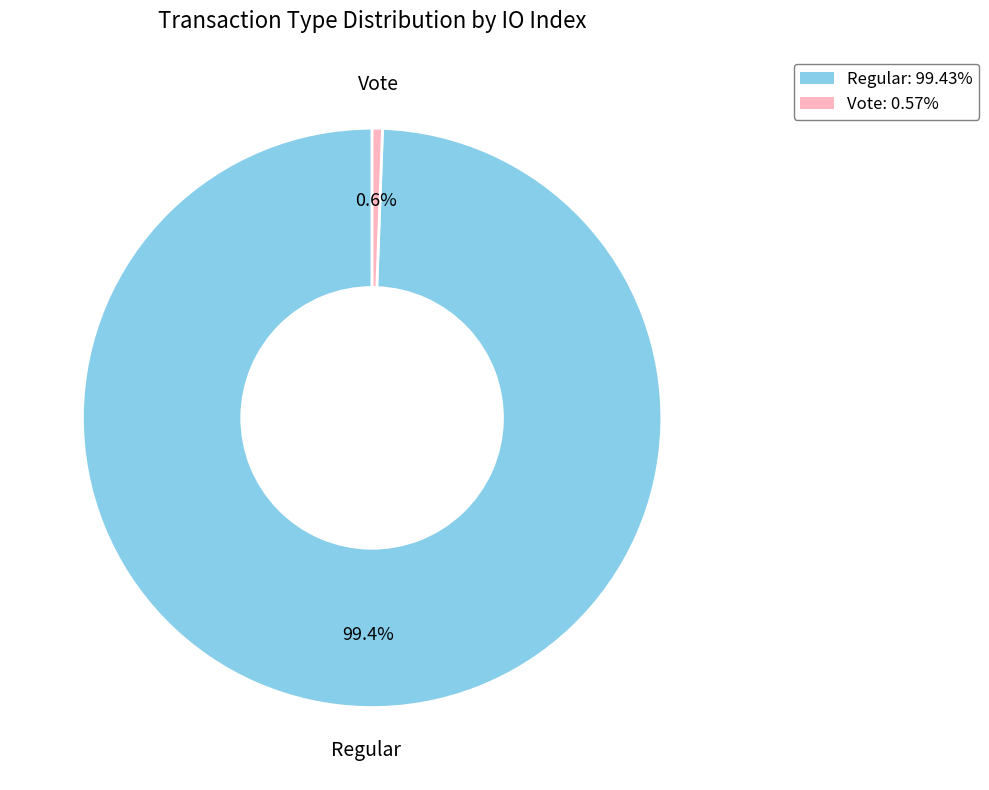

Count the number of slices in the pie.

2